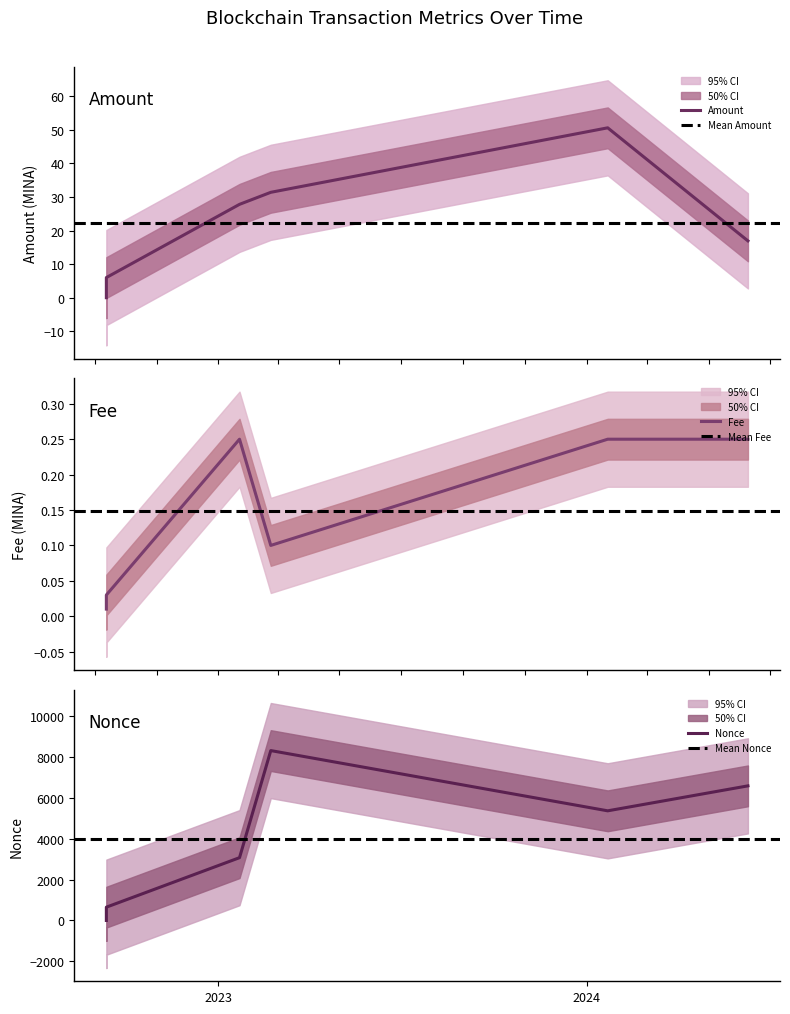

True or false: Fee has more than 0 points higher than both neighbors.

True